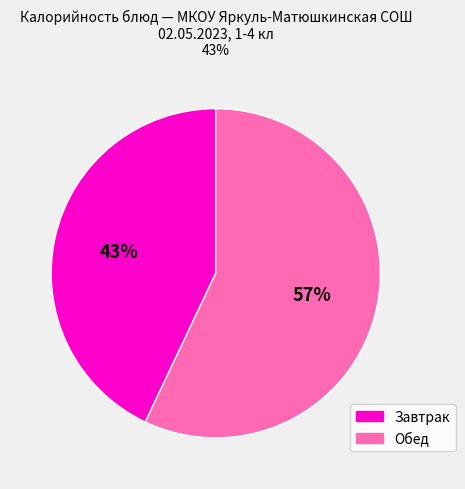

To the nearest percent, what is the difference between the largest and smallest slice percentages?

14%